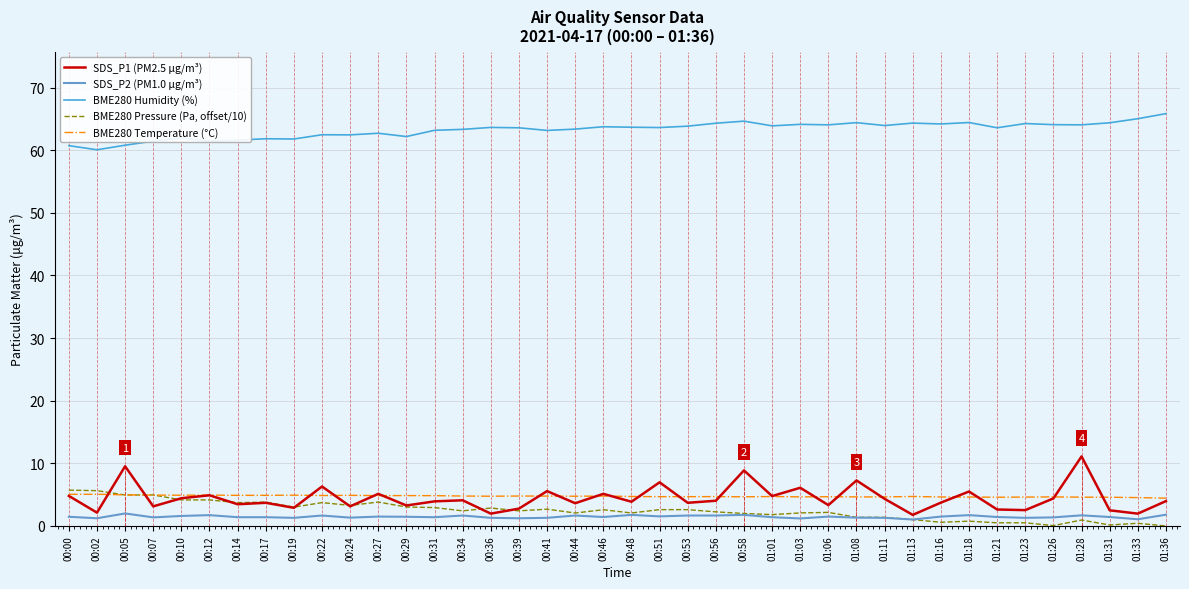

What is the sum of the BME280 Pressure (Pa, offset/10) values at 01:08 and 00:05?

6.3